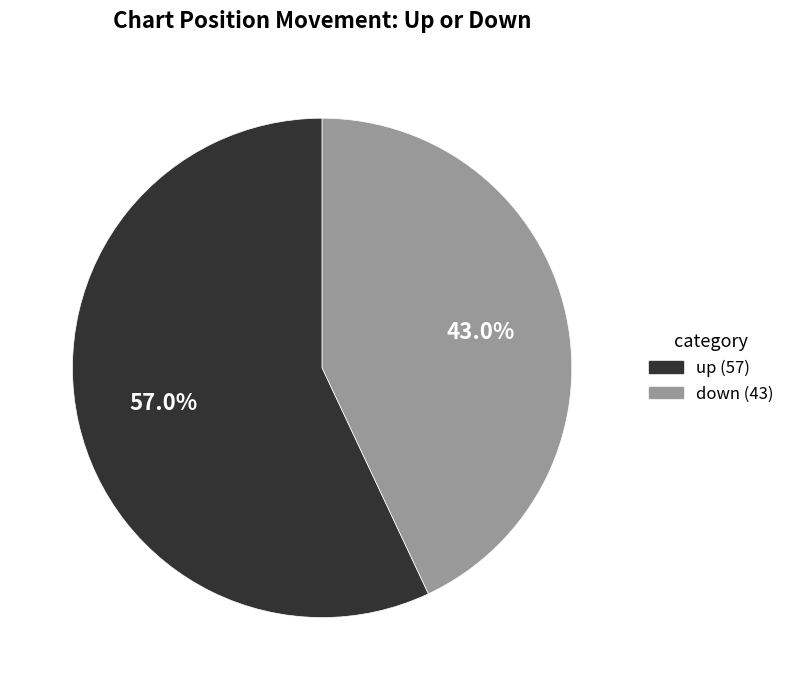

Combined, do down and up account for over 50%?

Yes